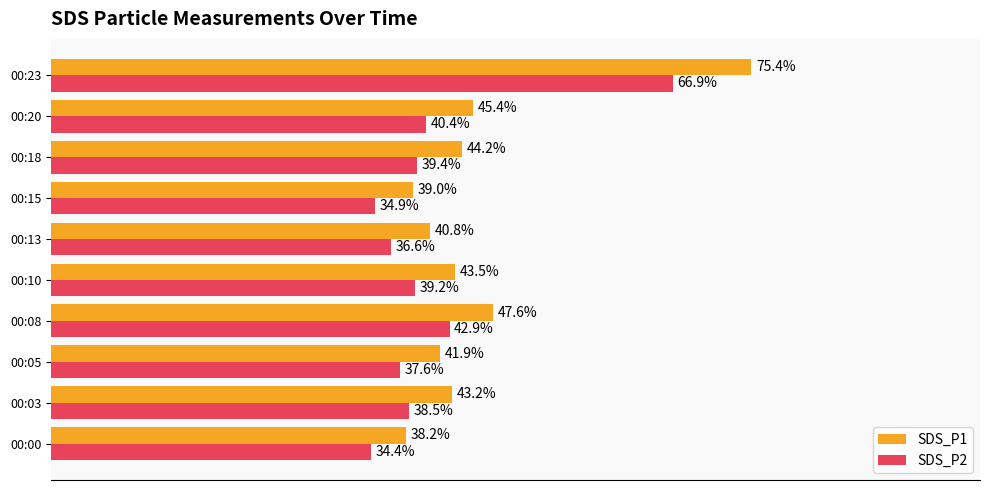

Where is SDS_P2 nearest to the value 50?

00:08